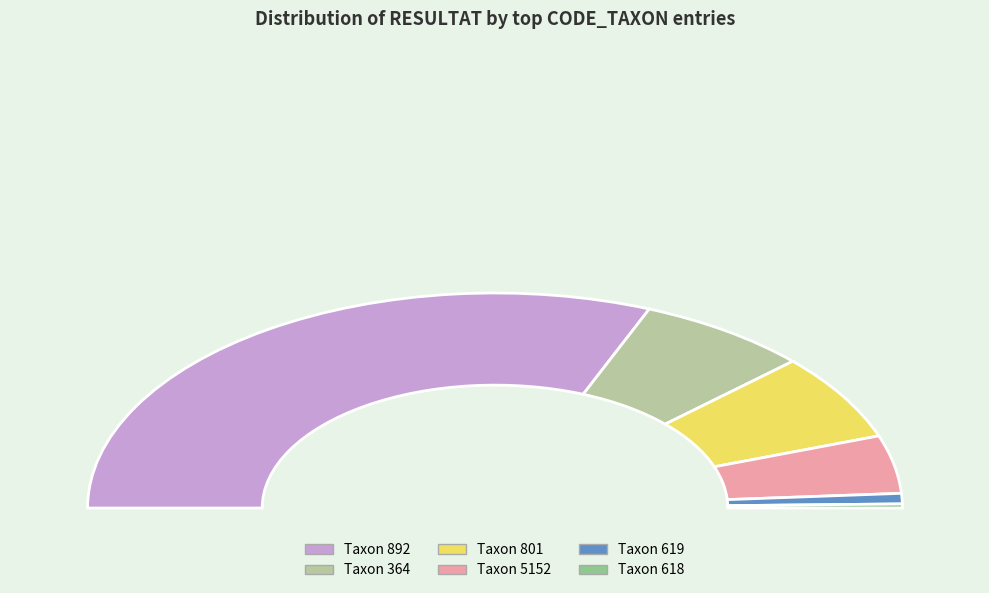

Is the sum of 618 and 212 greater than half?

No